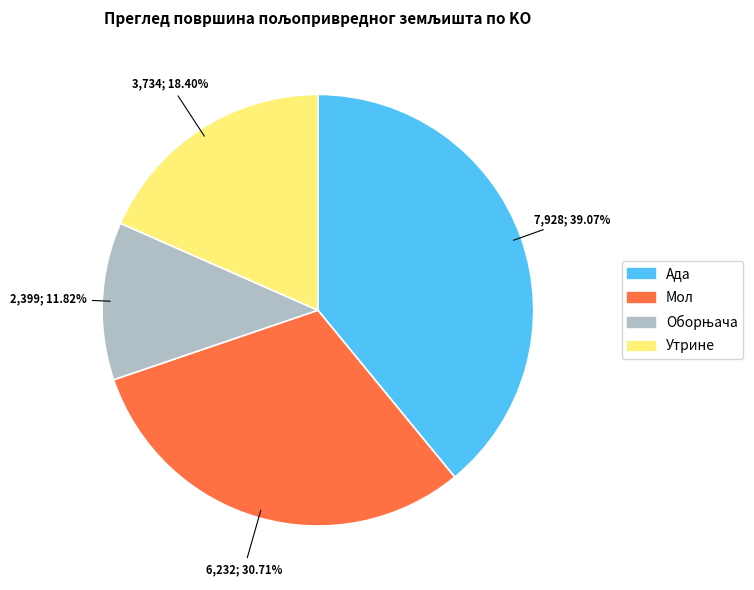

Approximately how many times larger is the value at Утрине compared to Ада?

0.5